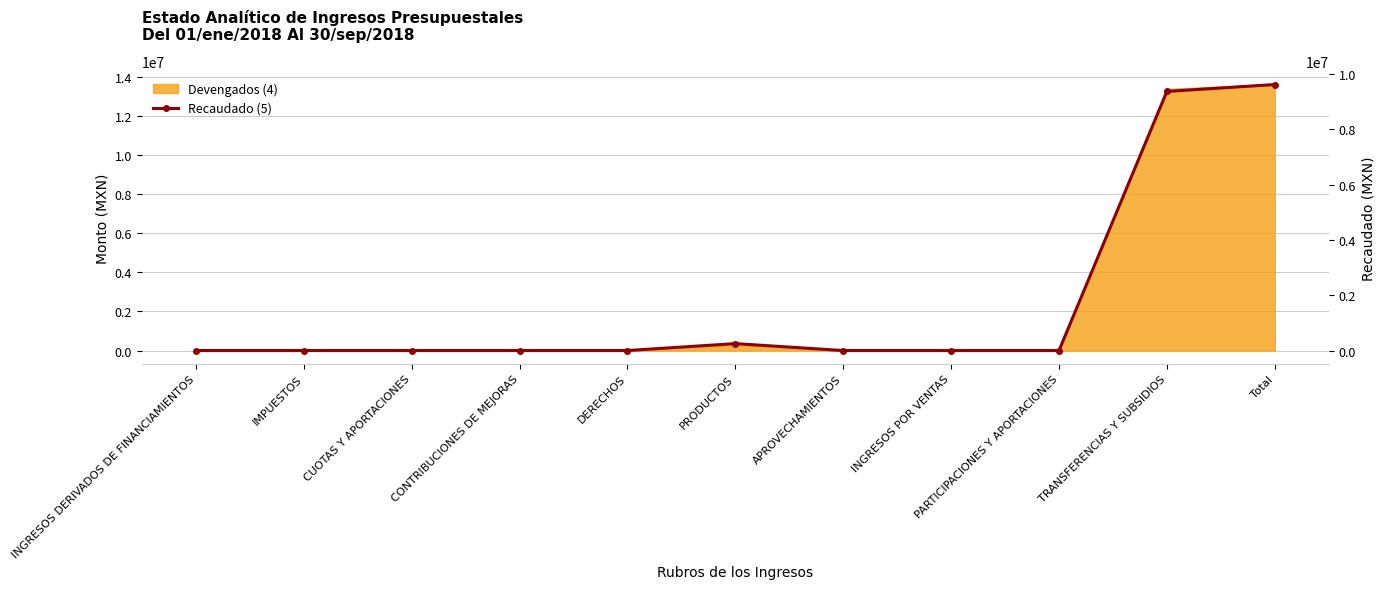

What is the label of the 4th point from the left?

CONTRIBUCIONES DE MEJORAS